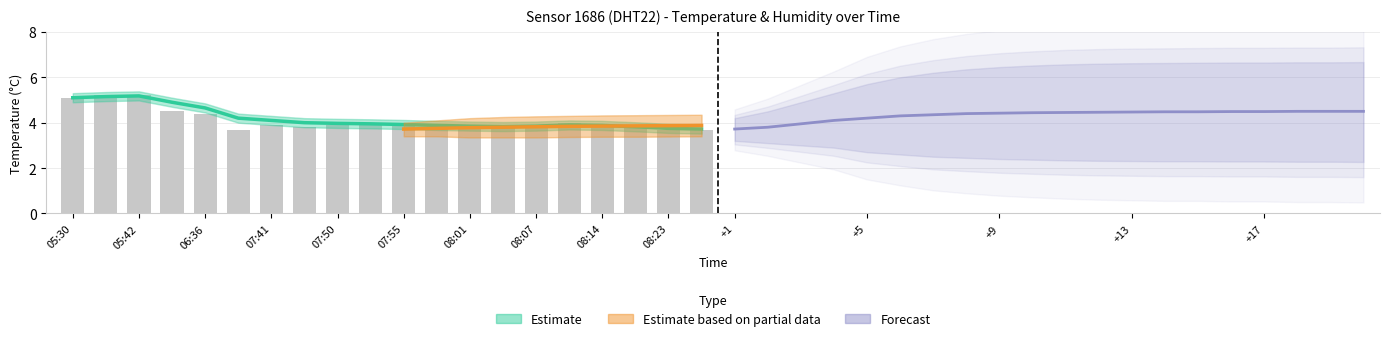

What is the greatest value displayed?

5.2